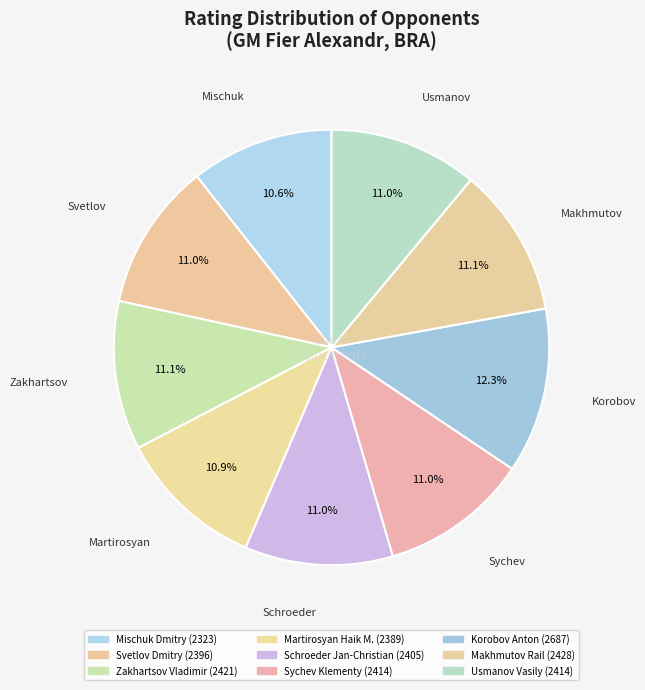

To the nearest percent, what portion does Schroeder Jan-Christian represent?

11%